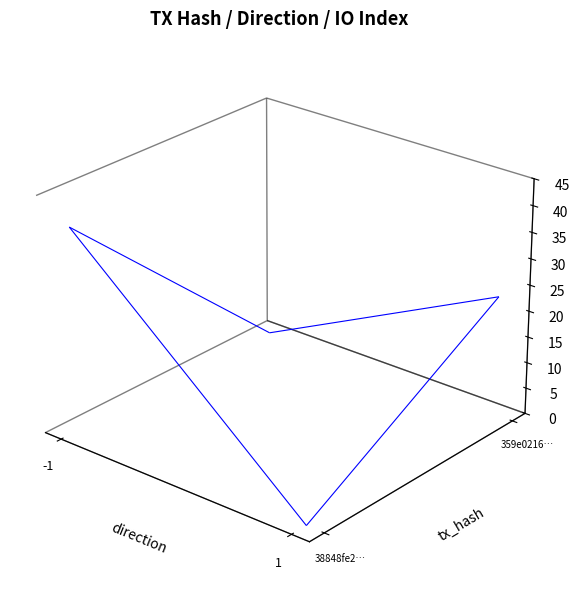

Is the value of 38848fe247ea2d43425750777b946e63b70572a at io_index greater than the value of 359e0216108064c34f4340830b8cb0a0a29ca35 at io_index?

Yes